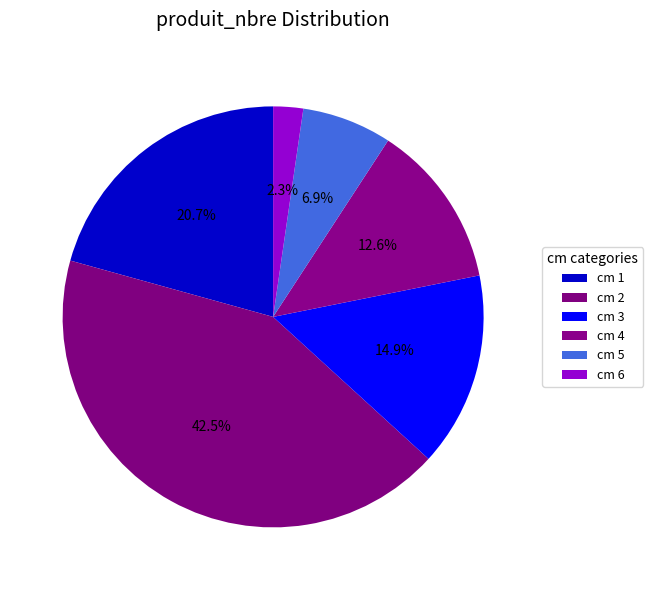

Does any single category account for the majority?

No